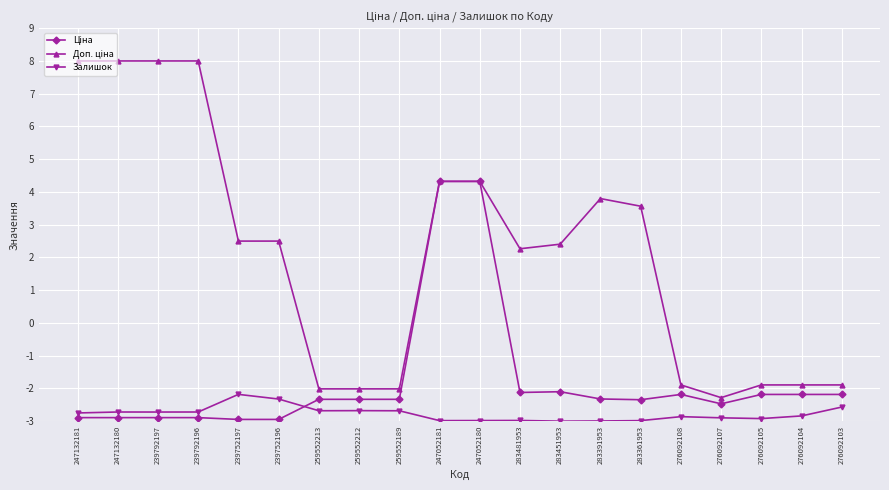

Does the chart have visible grid lines?

Yes